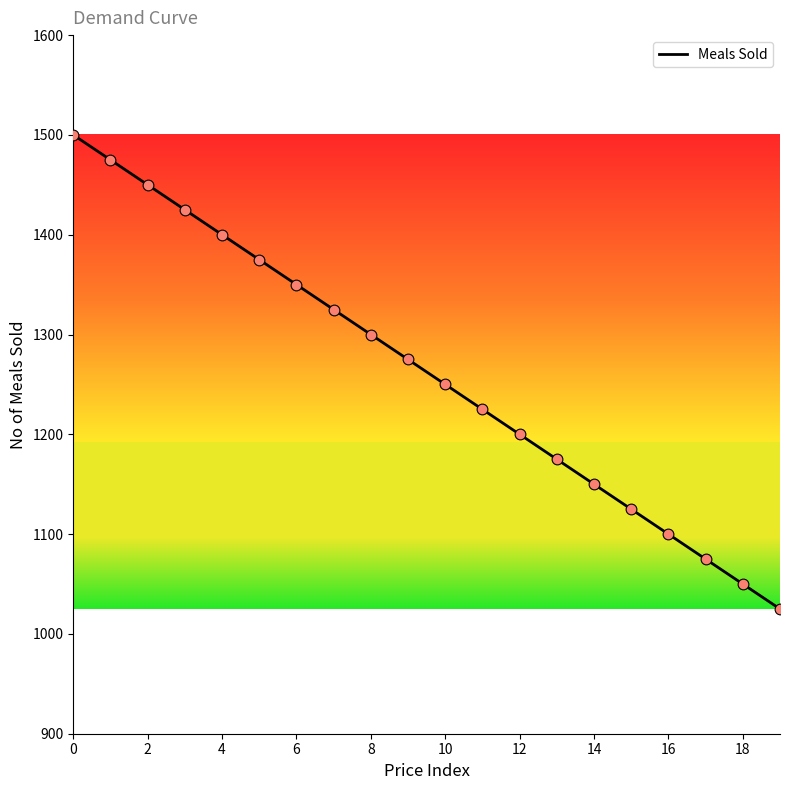

What is the maximum value shown in the chart?

1500